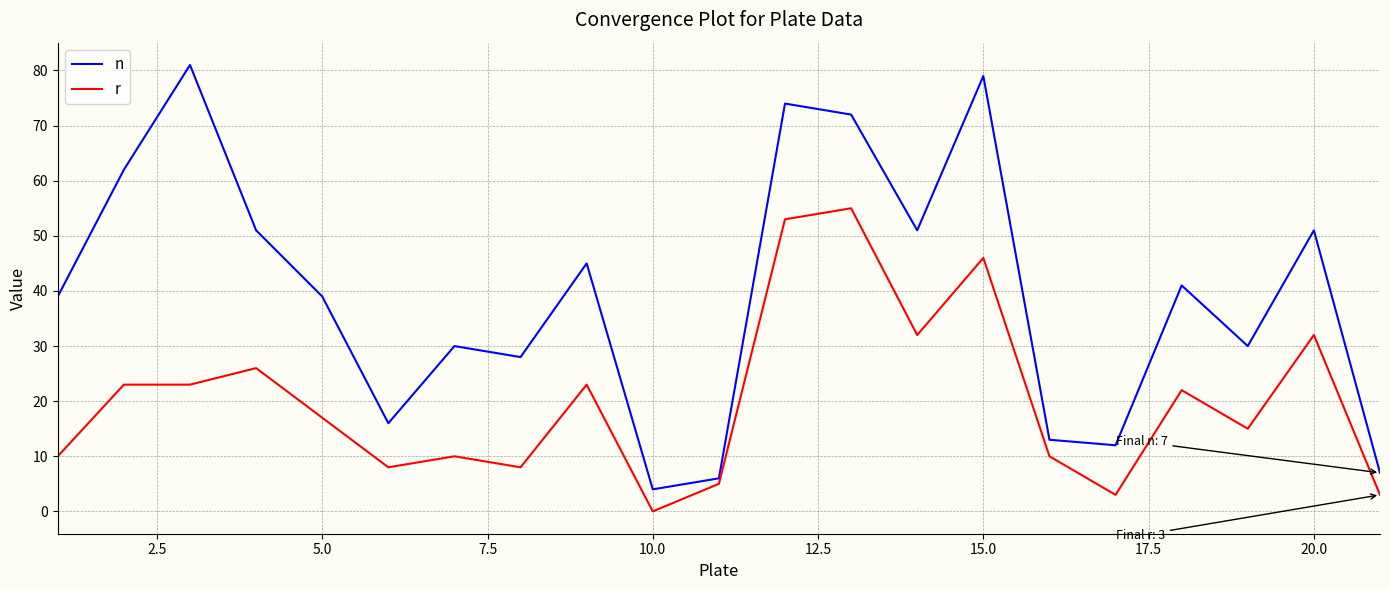

True or false: n and r intersect in this chart.

False